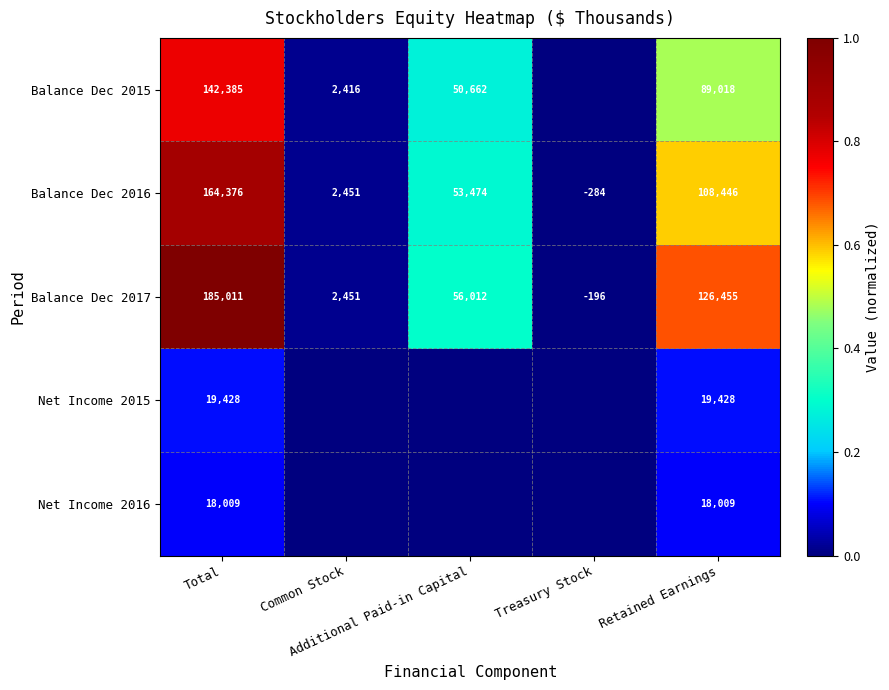

How many positive values does the Balance Dec 2016 series have?

4